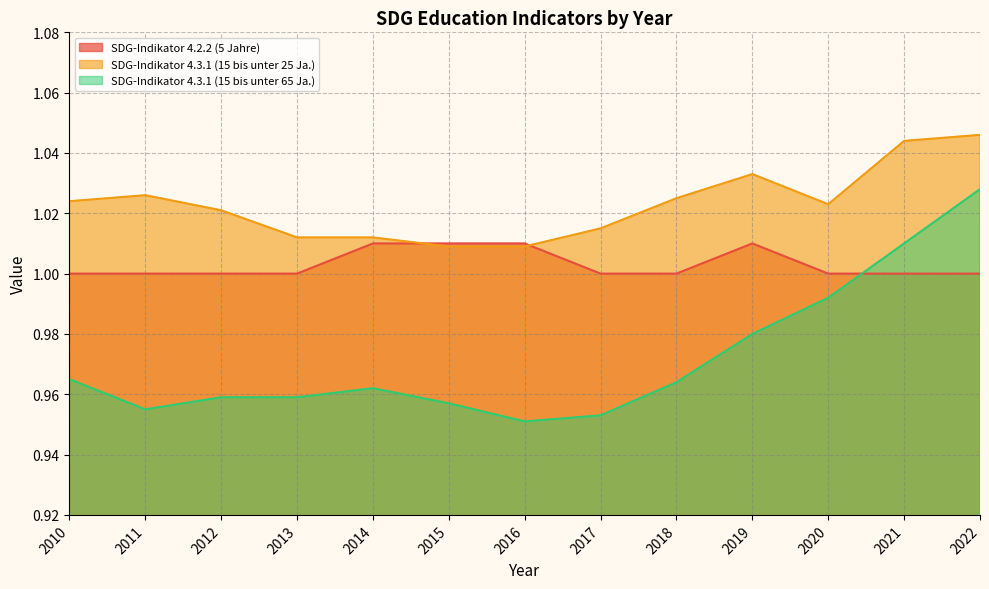

At which category does the chart reach its minimum across all series?

2016